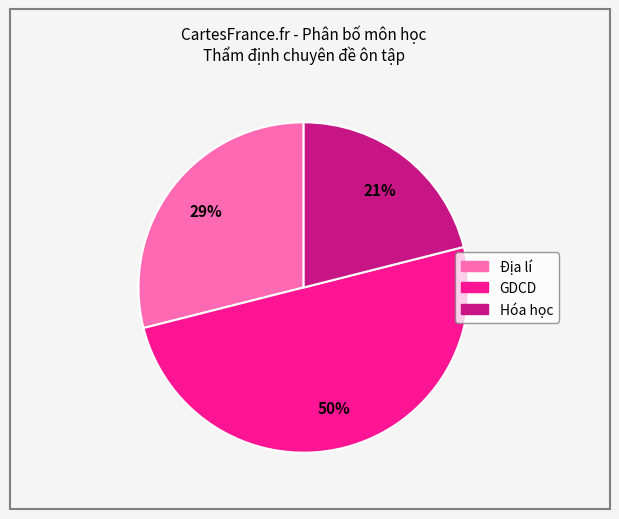

Does Hóa học represent more than half of the total?

No